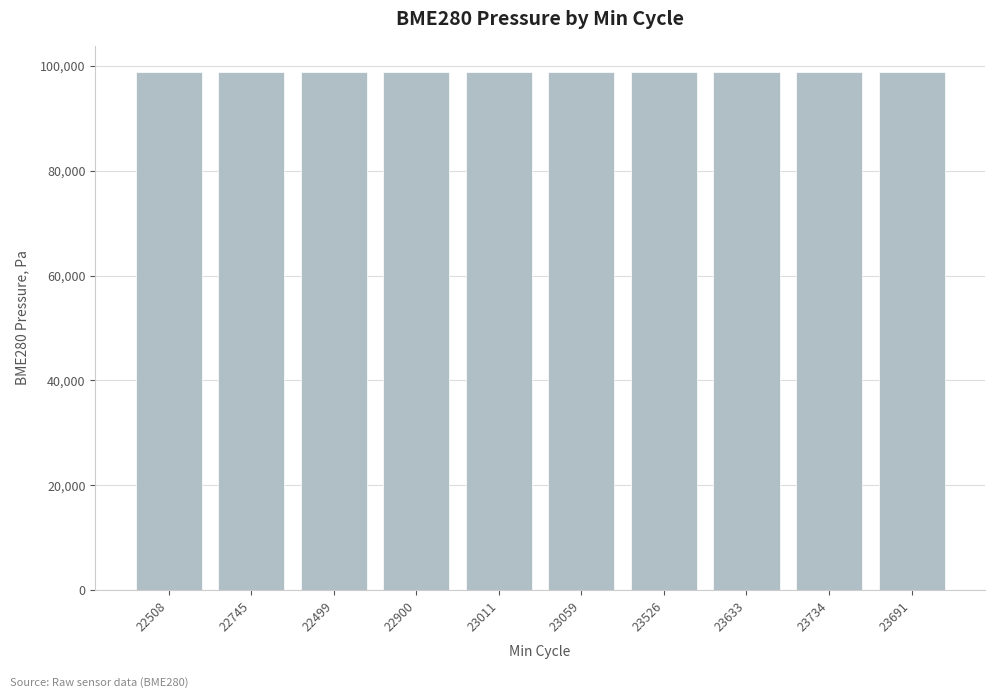

Does the chart contain any negative values?

No